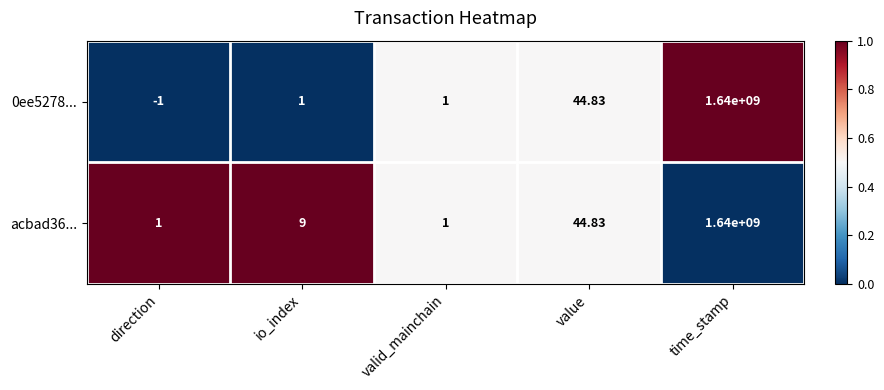

Where is acbad36... nearest to the value 820000000?

value